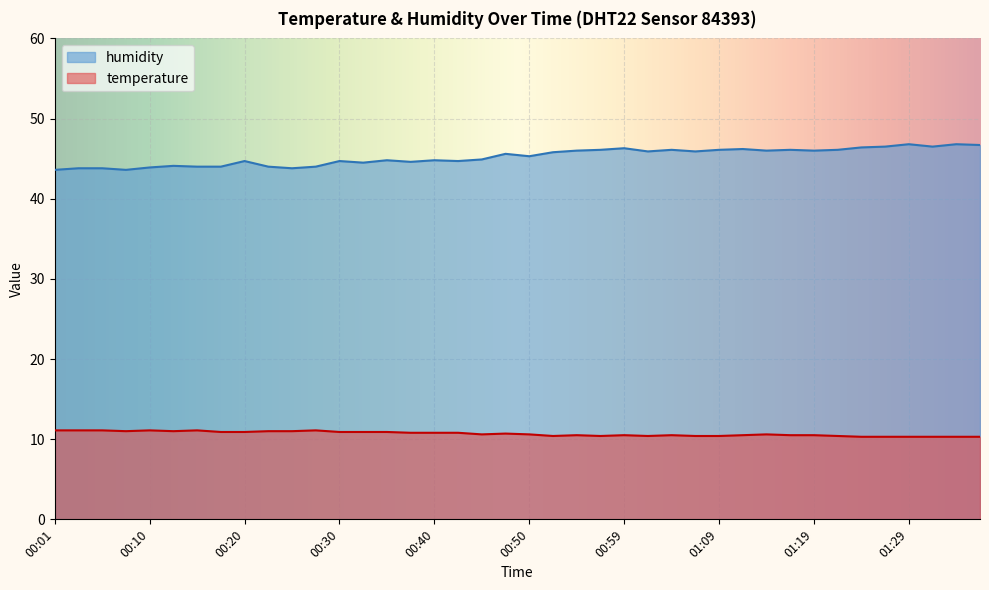

What are all the series names shown in the legend?

humidity, temperature